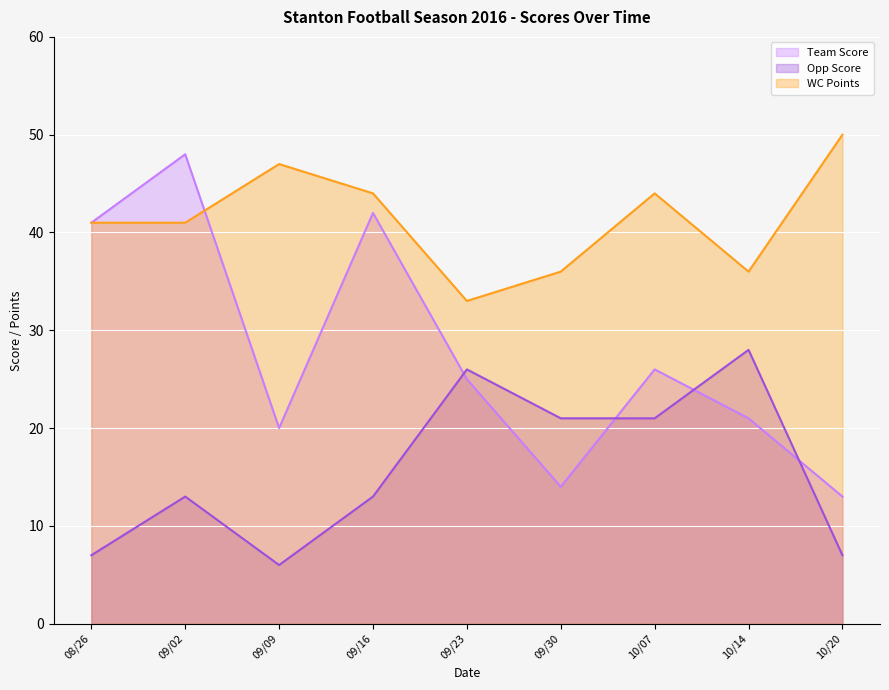

What is the difference between the second highest and minimum values in the Team Score series?

29